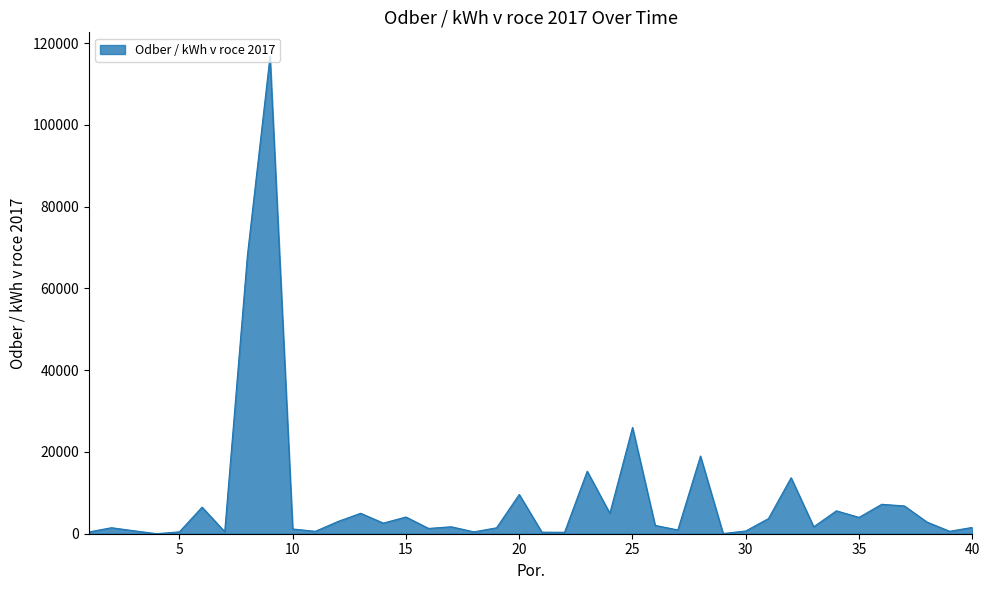

How many lines are shown in the chart?

1